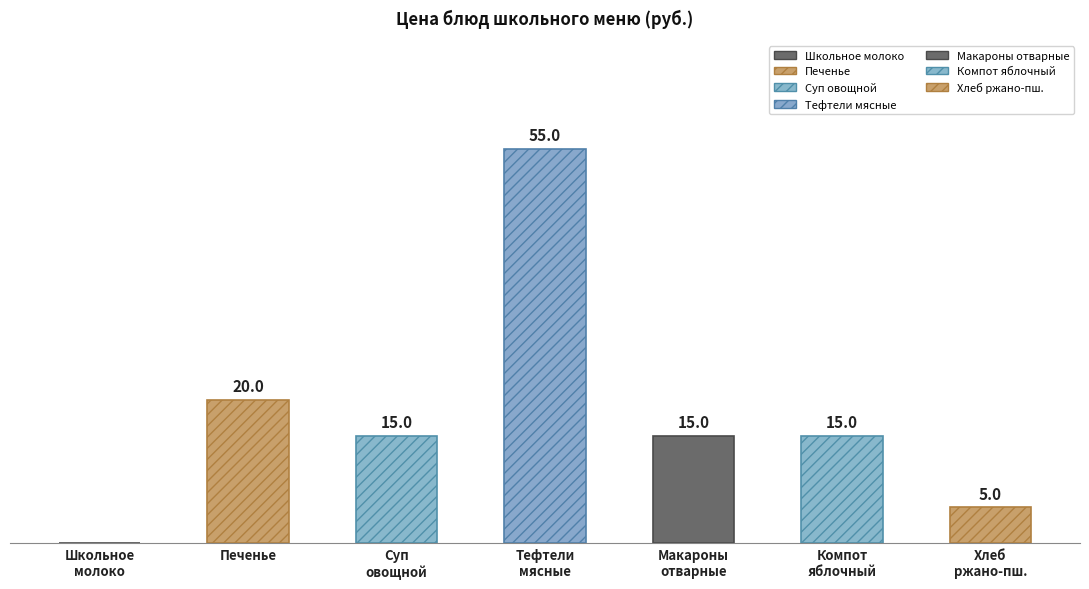

Are the bars horizontal?

No